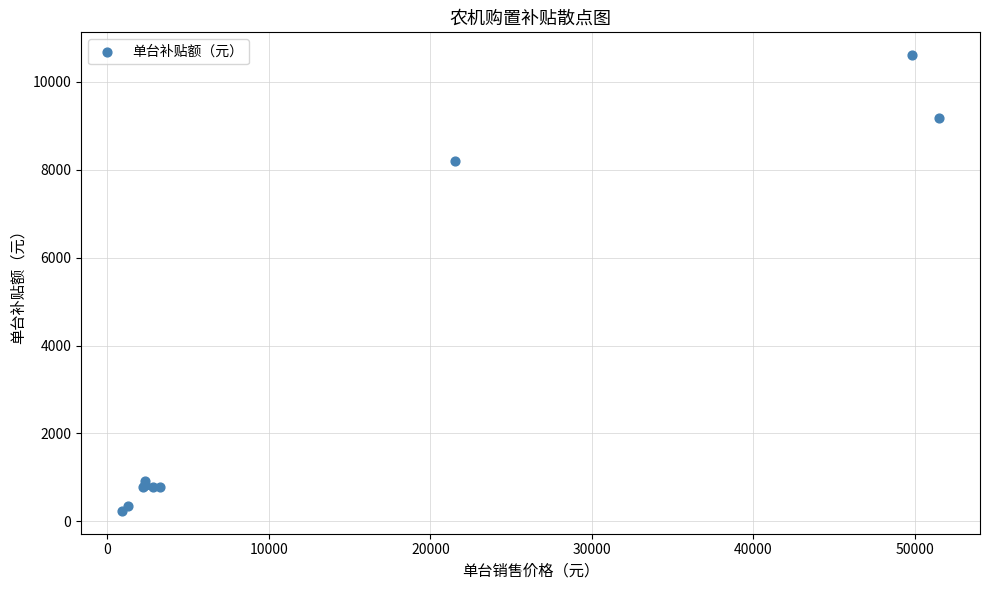

What Y value in the scatter plot is closest to 5420?

8200